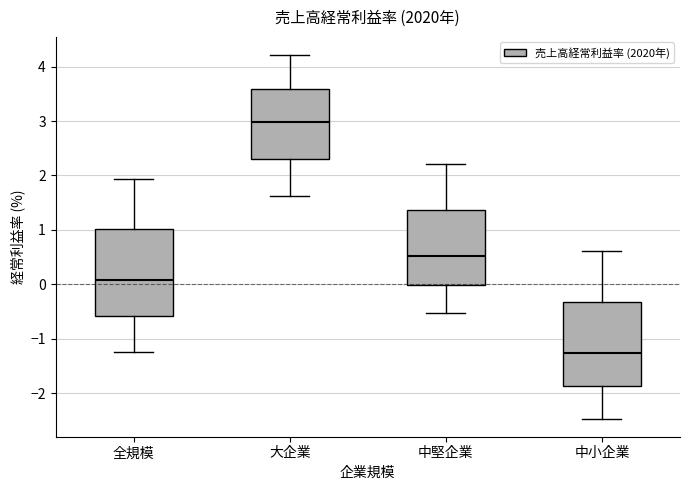

Which box's median line is the lowest?

中小企業